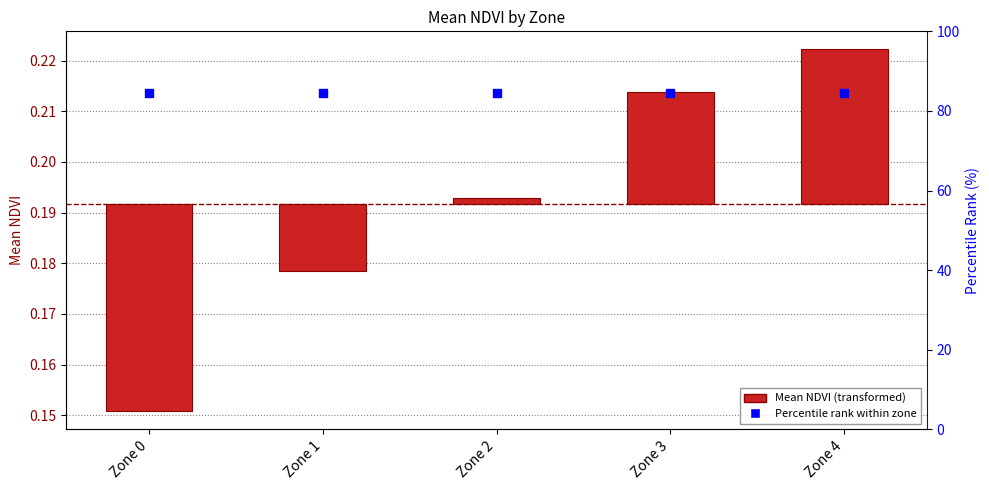

Which series has the largest total across all categories?

Percentile rank within zone